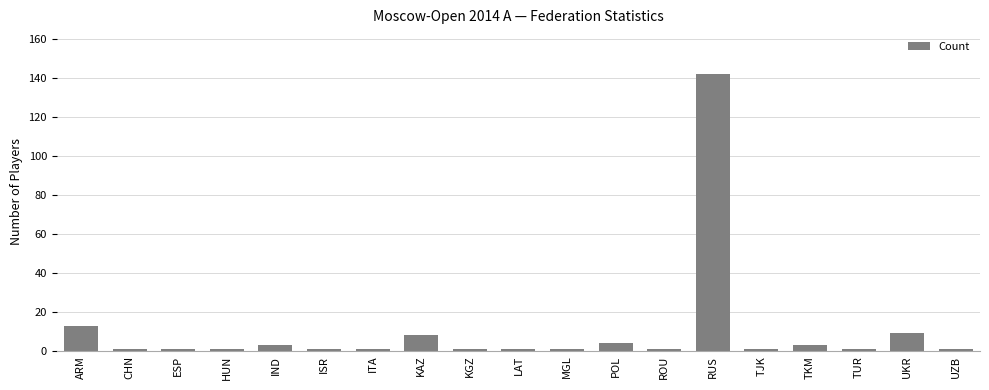

What is the sum of the values at CHN and IND?

4